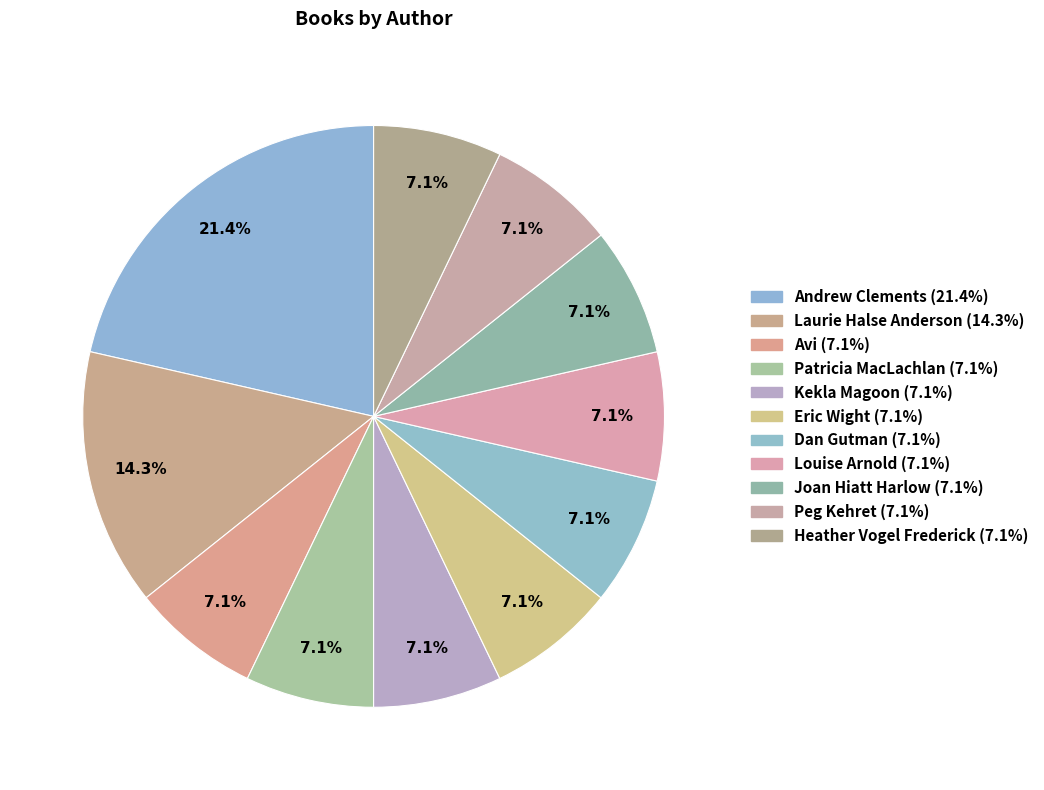

Which slice is the smallest?

Avi